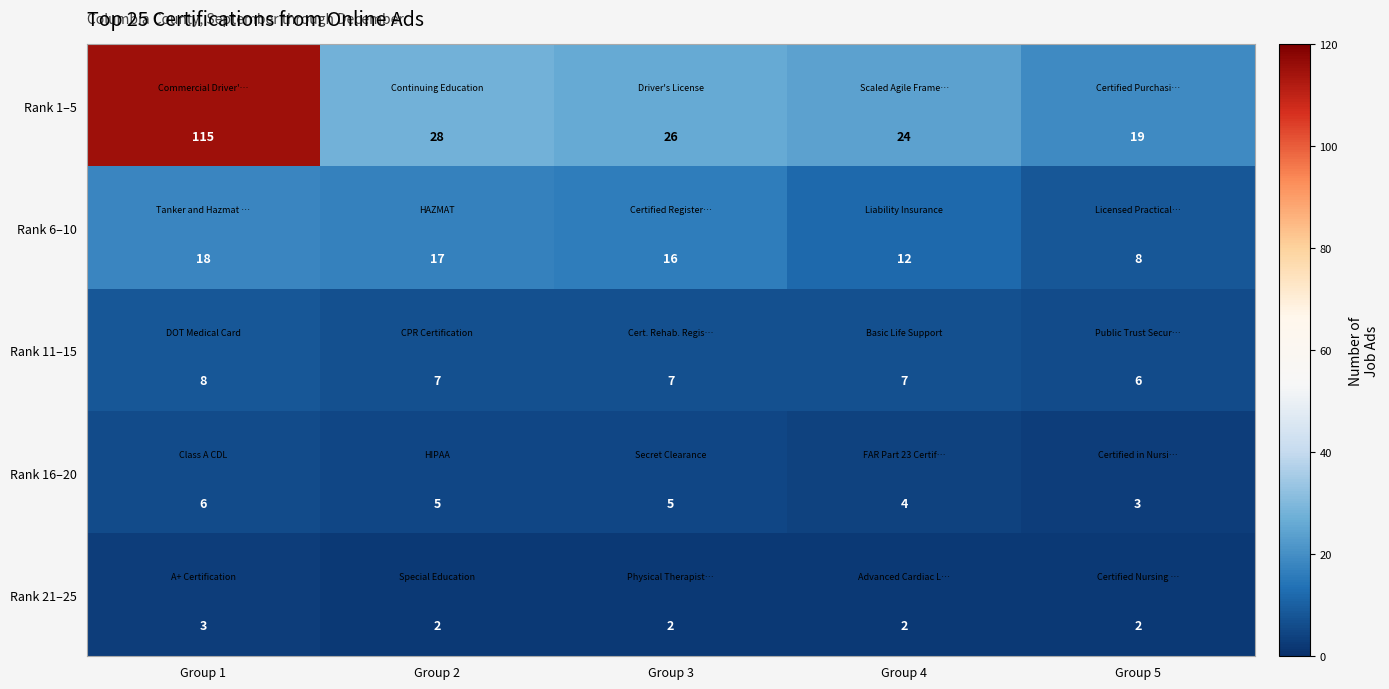

True or false: Rank 21–25 has a value of 1 at Group 4.

False